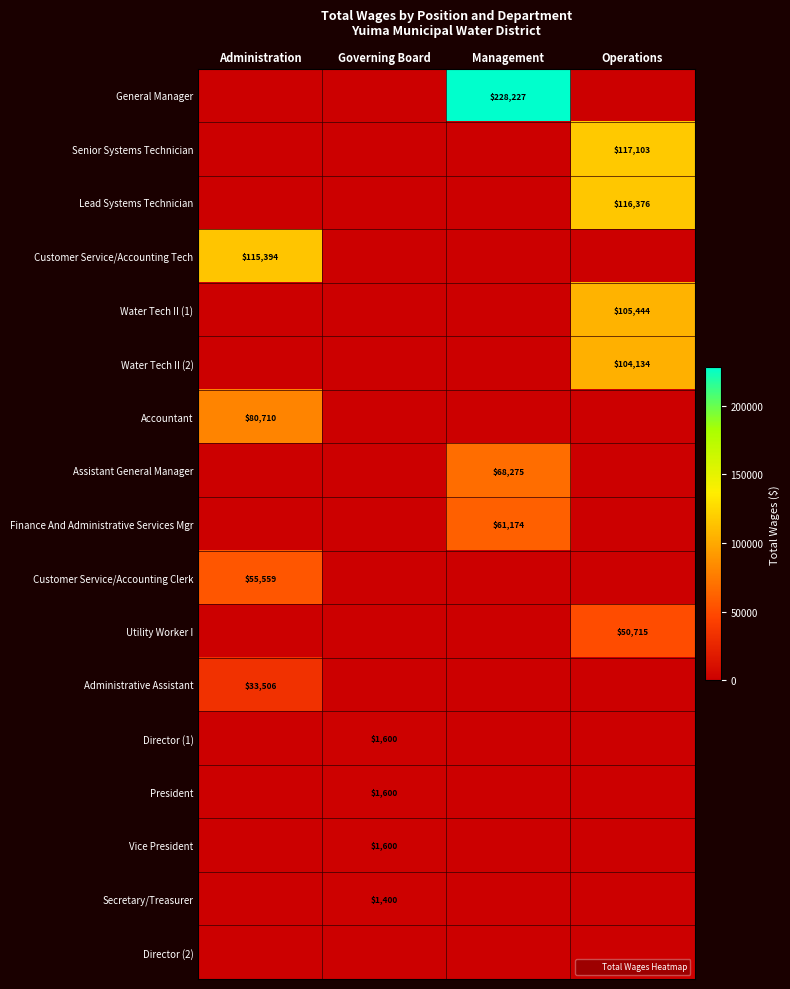

Count the number of data series in this chart.

17